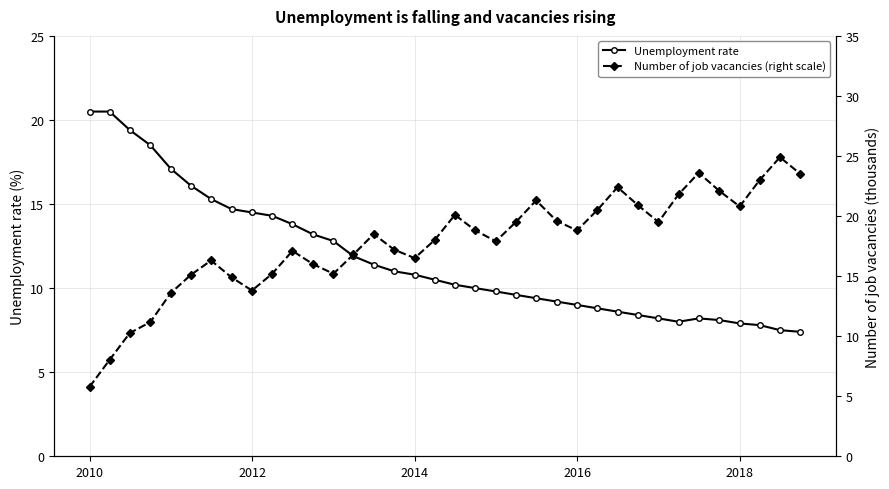

What is the maximum value for Unemployment rate?

20.5